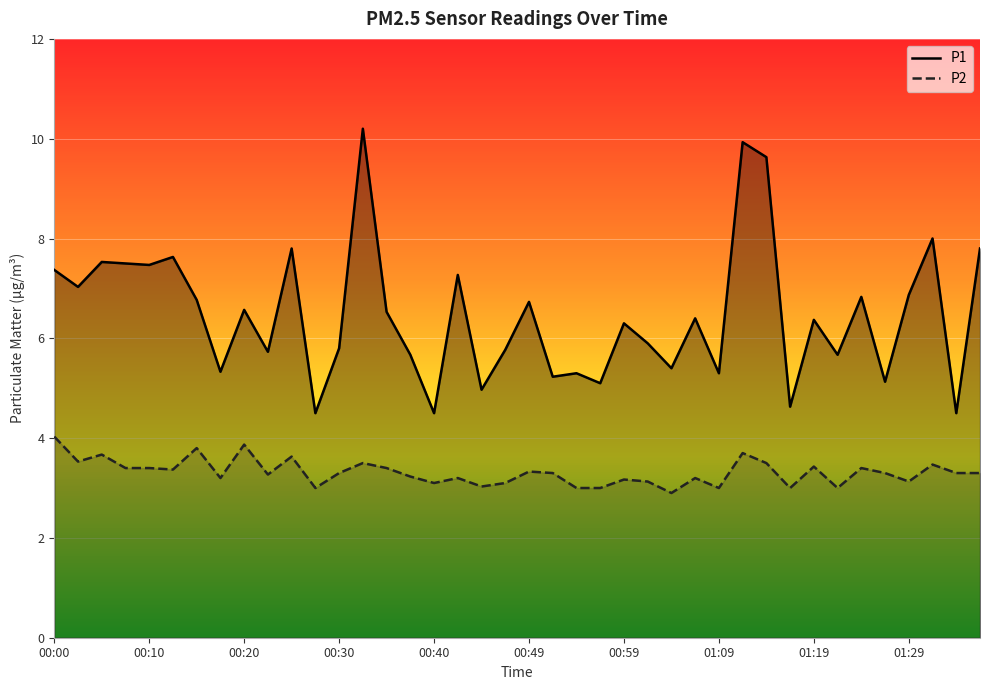

Rank the series by their average value, from highest to lowest.

P1, P2